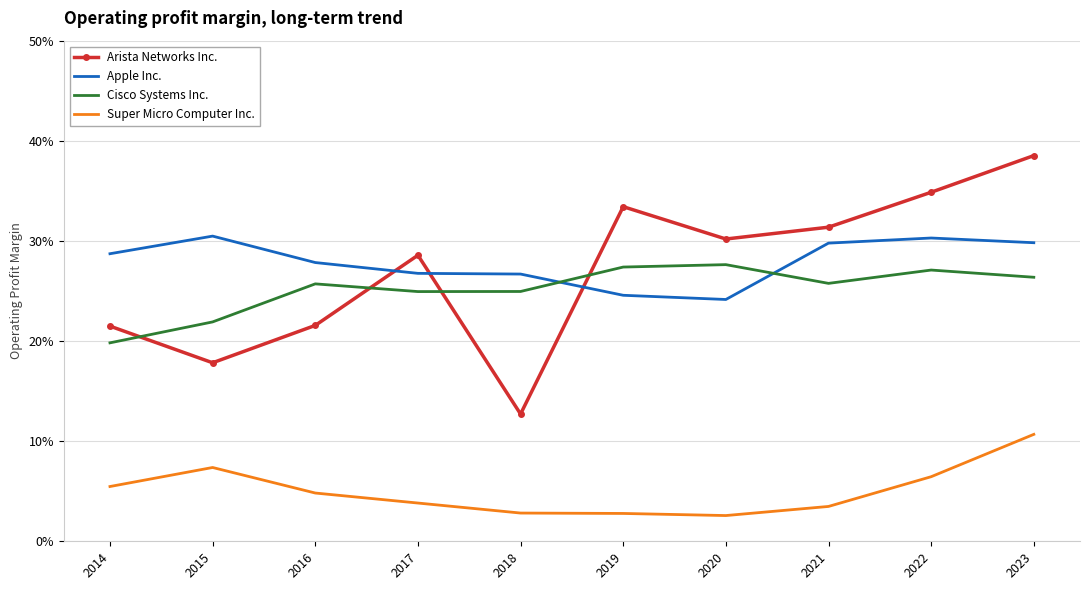

Which series has the widest spread of values?

Arista Networks Inc.